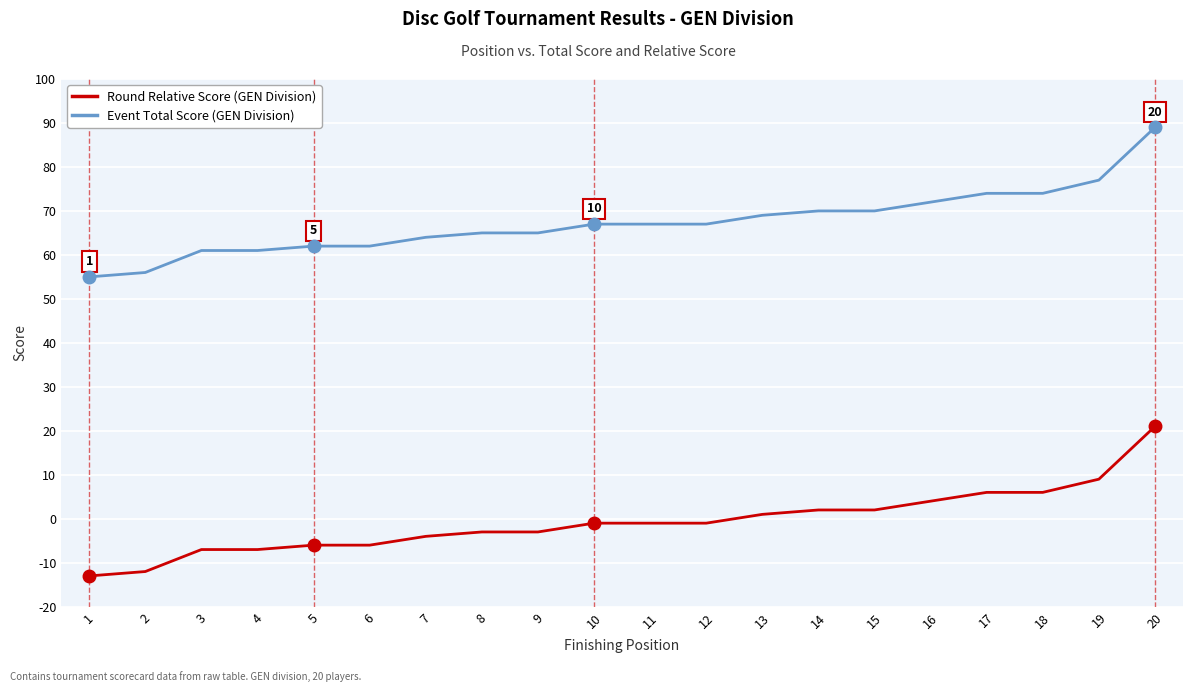

What is the difference between the highest and lowest values at 18?

68